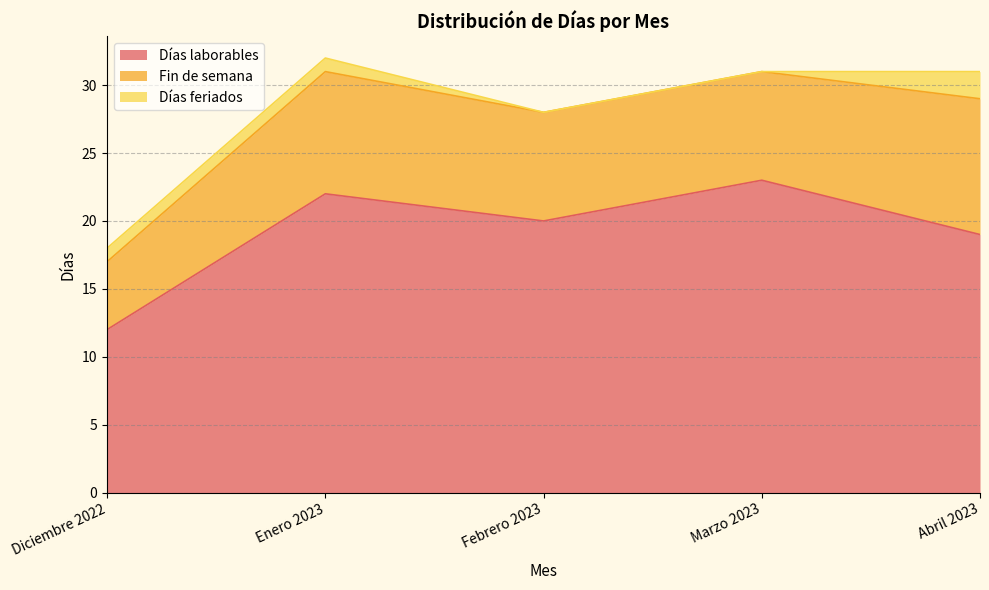

Which series has the largest total across all categories?

Días laborables